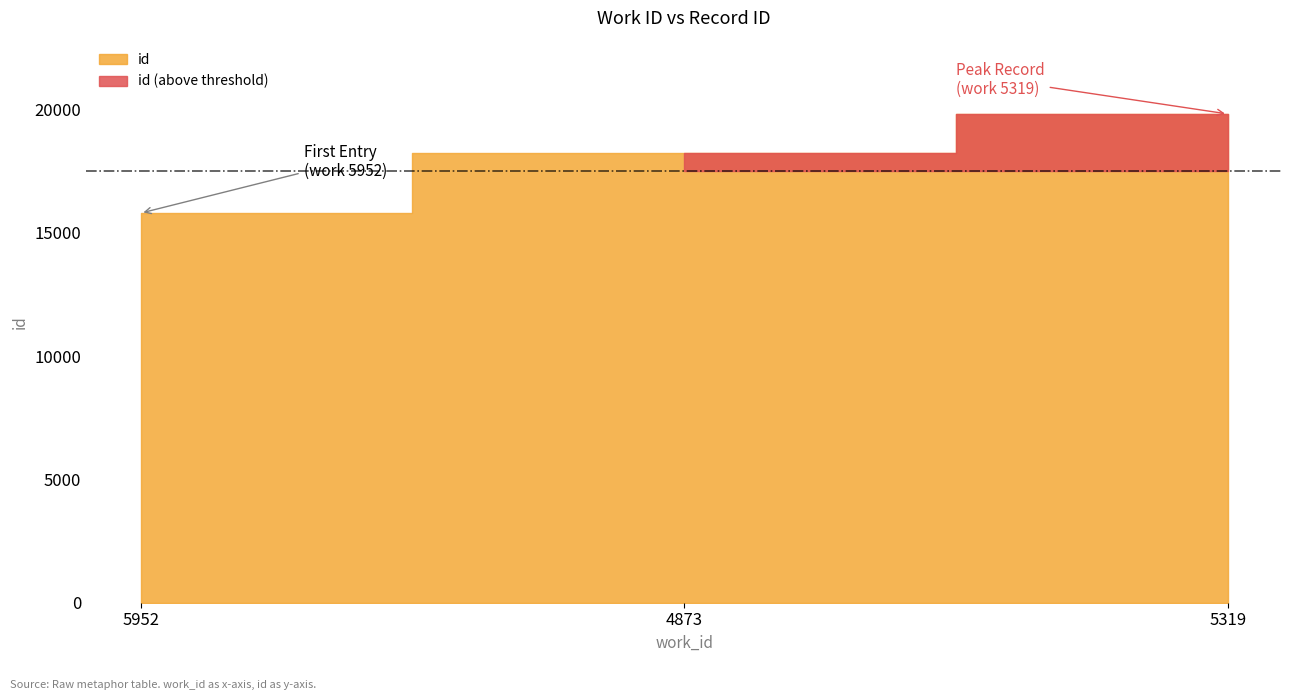

Where is the data nearest to the value 17811?

4873